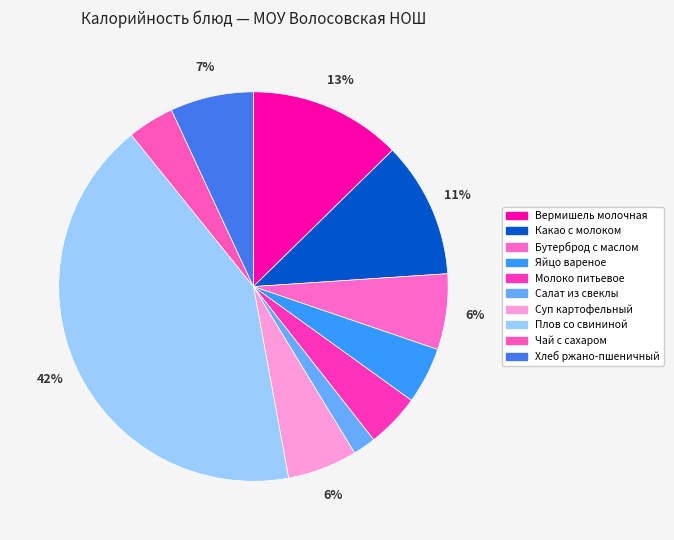

To the nearest percent, what is the difference between the largest and smallest slice percentages?

40%